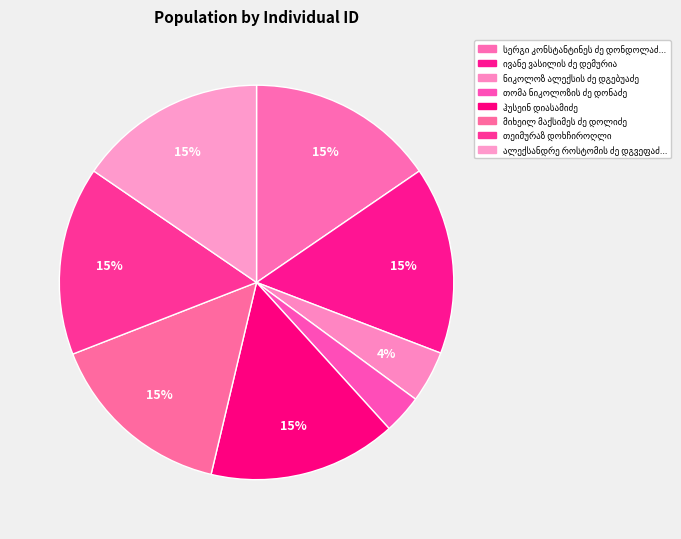

To the nearest percent, what is the average slice percentage?

12%